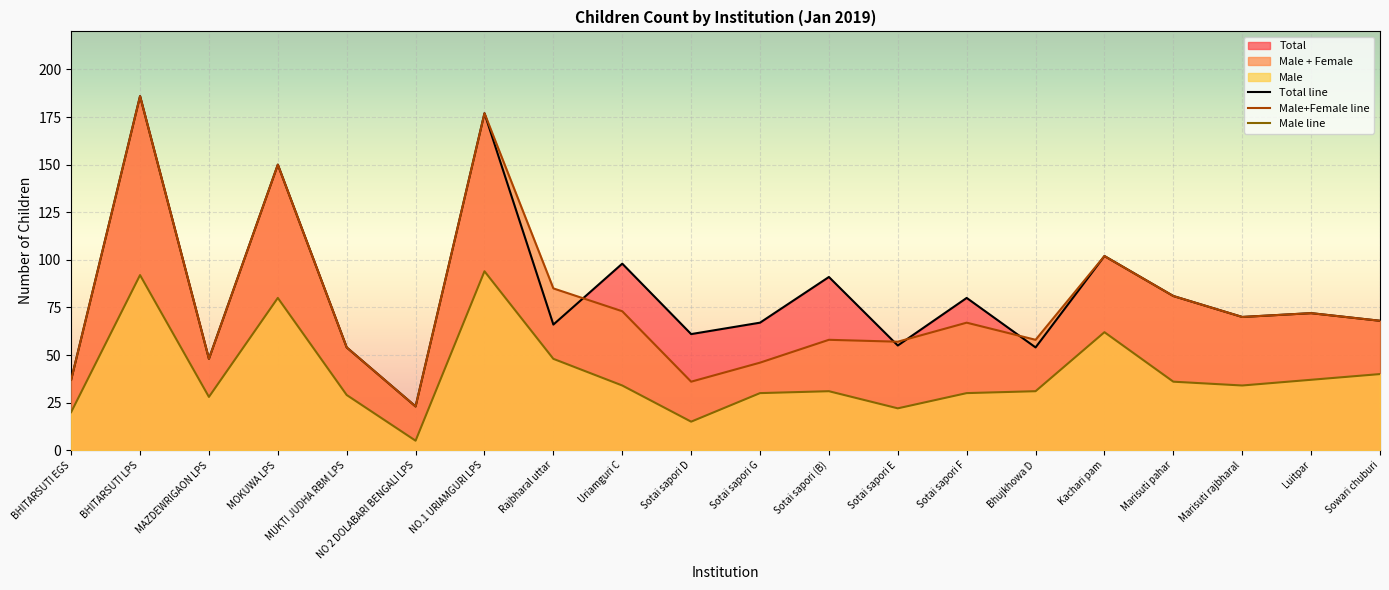

Where is Total nearest to the value 104?

Kachari pam